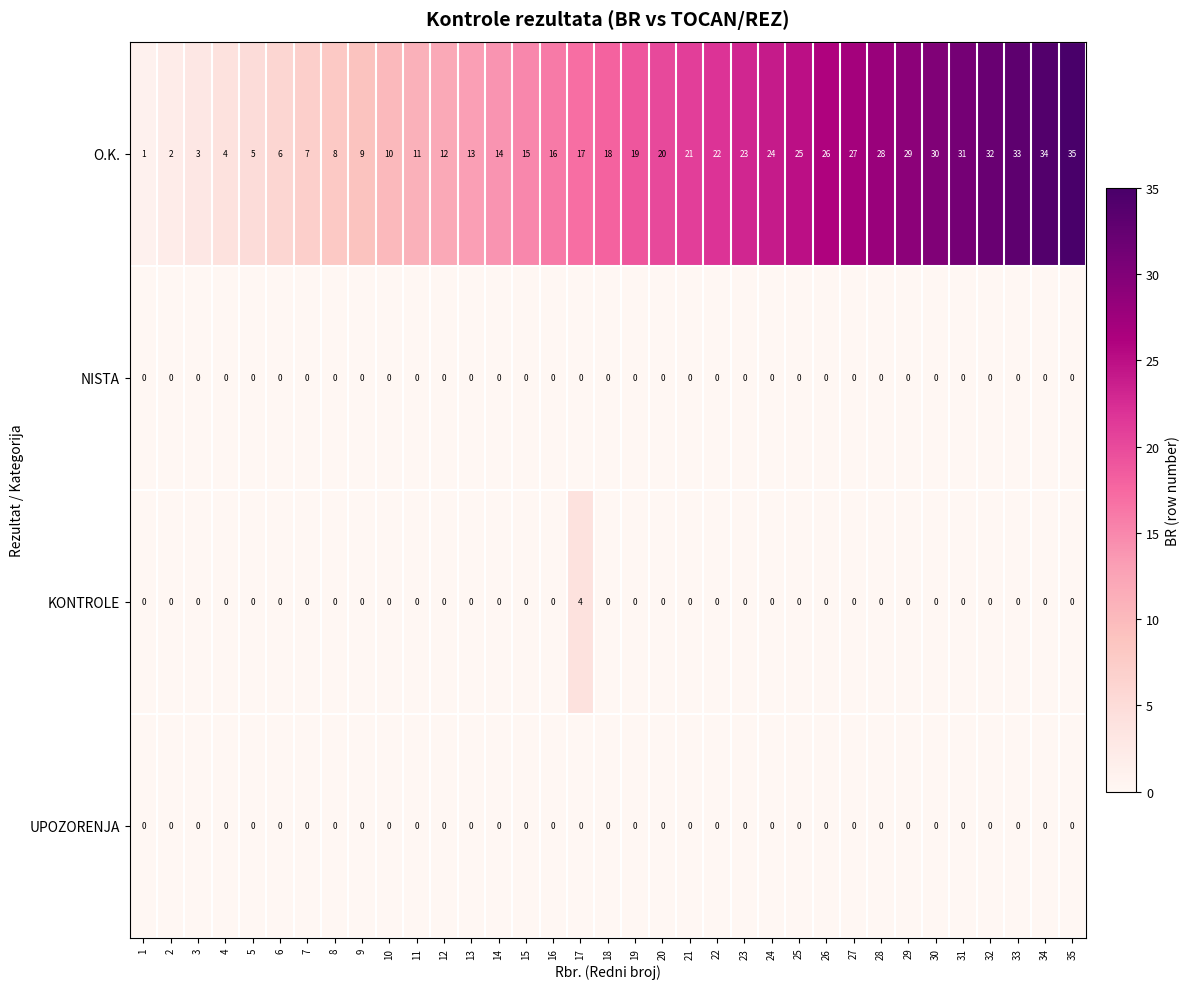

What is the maximum value shown in the chart?

35